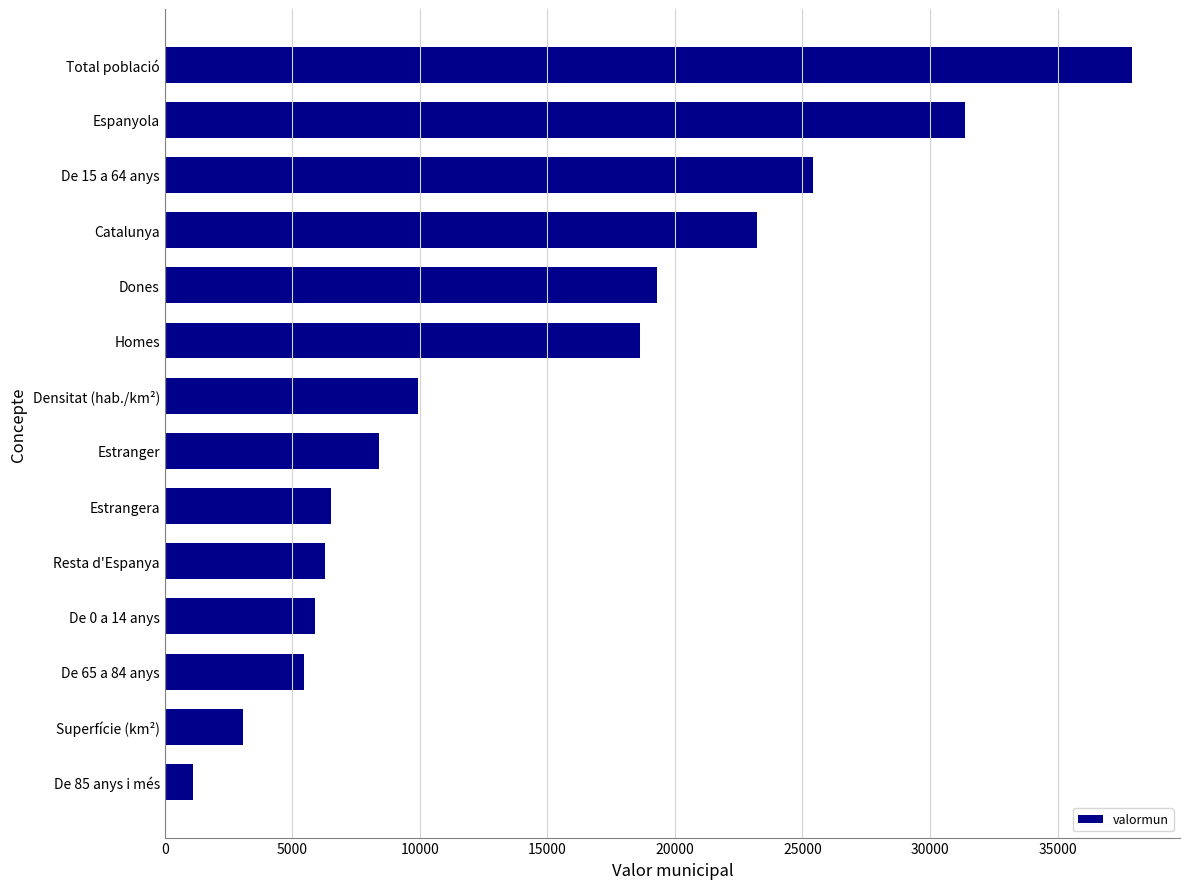

Where is the data nearest to the value 19509?

Dones